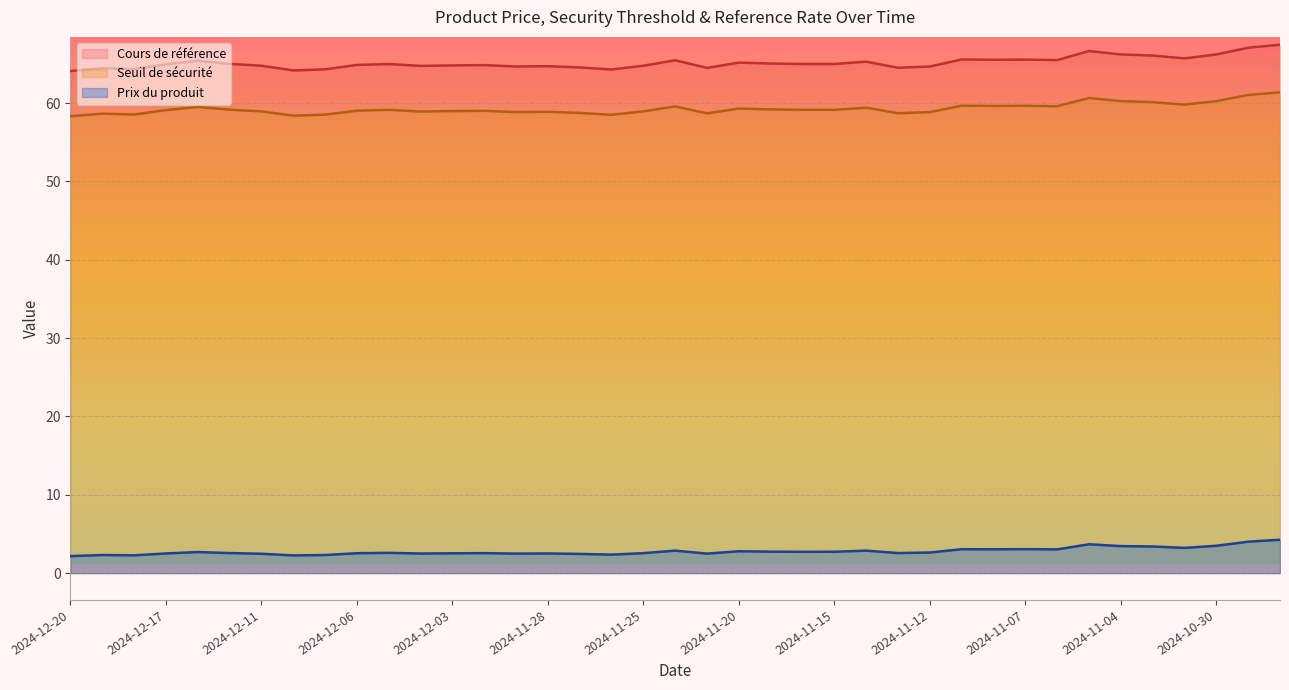

How many interior local peaks does the Seuil de sécurité series have?

11